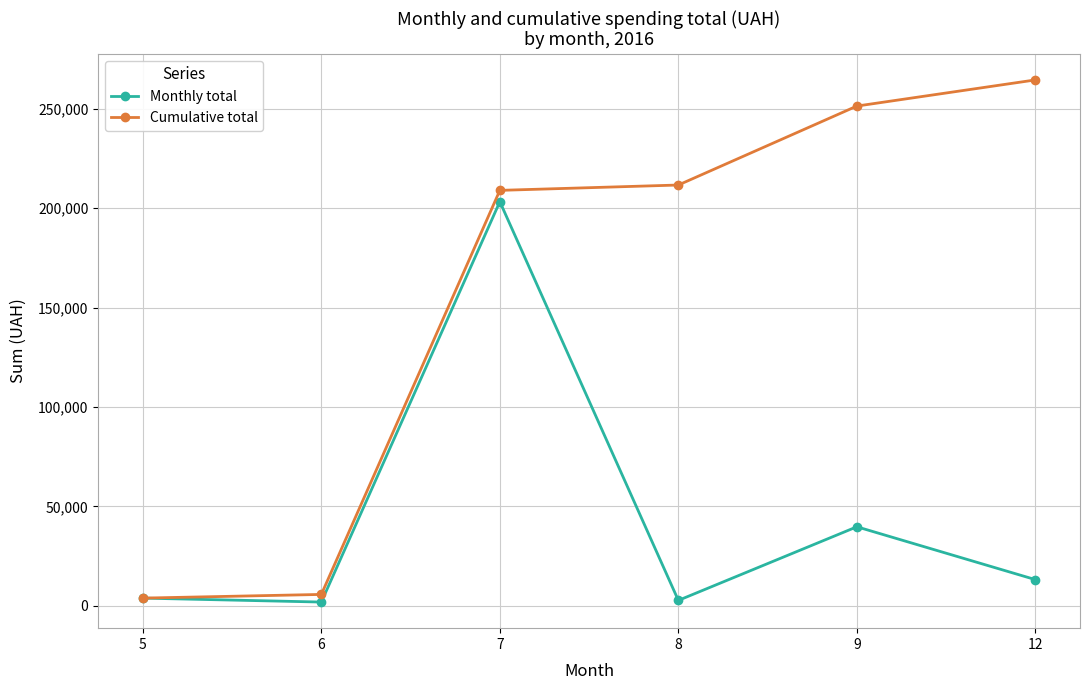

How many lines are shown in the chart?

2